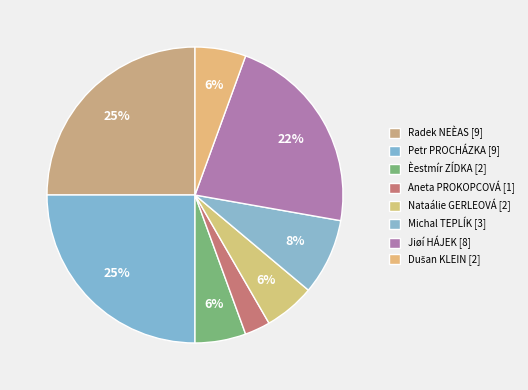

Is it true that Radek NEÈAS is 25% of the pie?

True